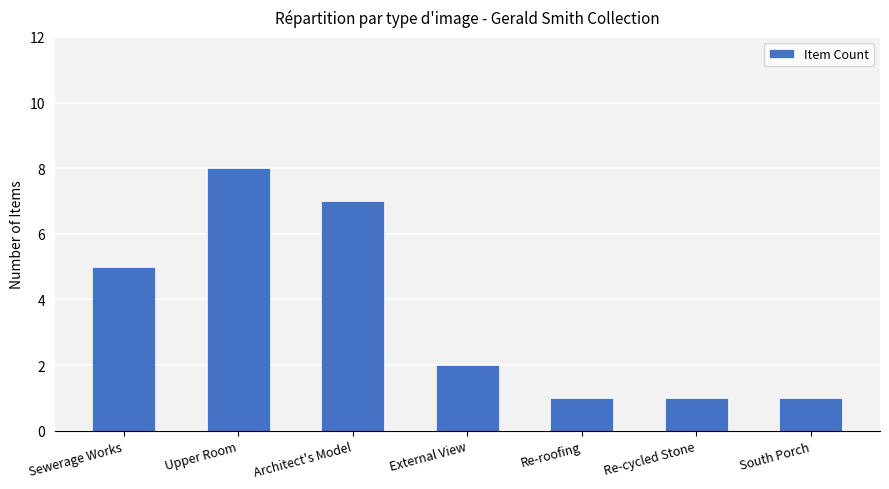

What is the maximum value shown in the chart?

8